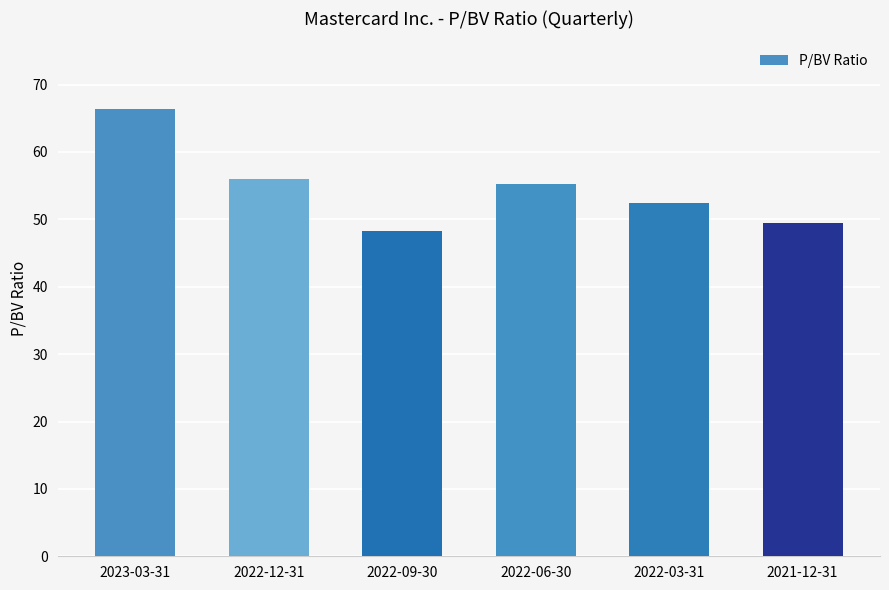

Reading left to right, transcribe all the data shown in this chart.

2023-03-31=66.5	2022-12-31=56.0	2022-09-30=48.3	2022-06-30=55.2	2022-03-31=52.4	2021-12-31=49.4